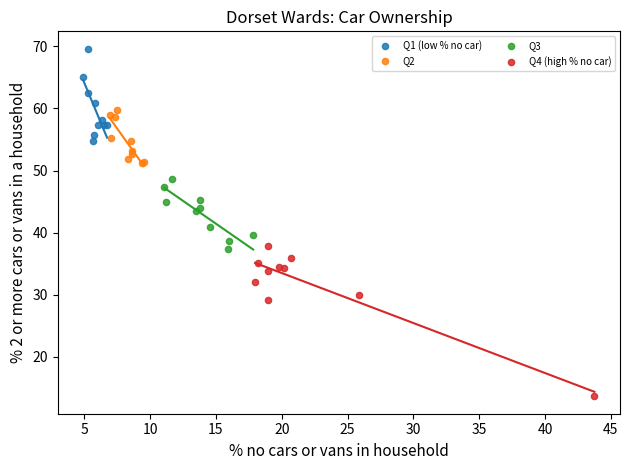

Which series reaches the maximum Y coordinate?

Q1 (low % no car)